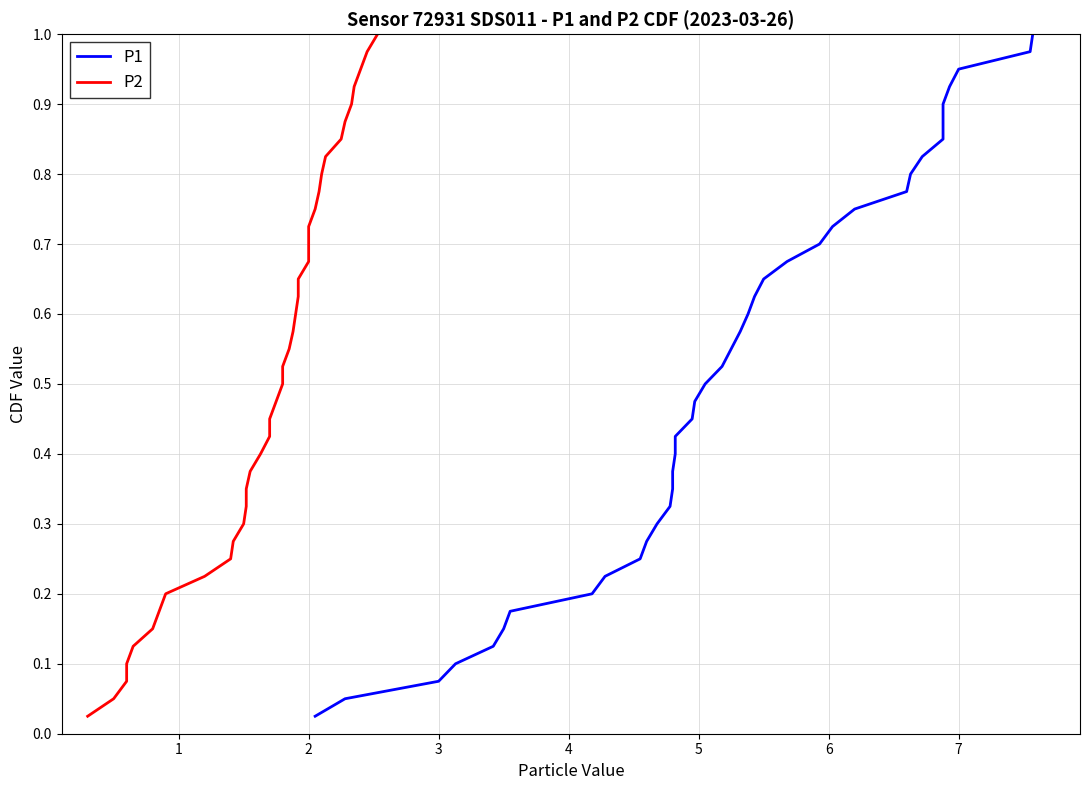

Does the chart have visible grid lines?

Yes